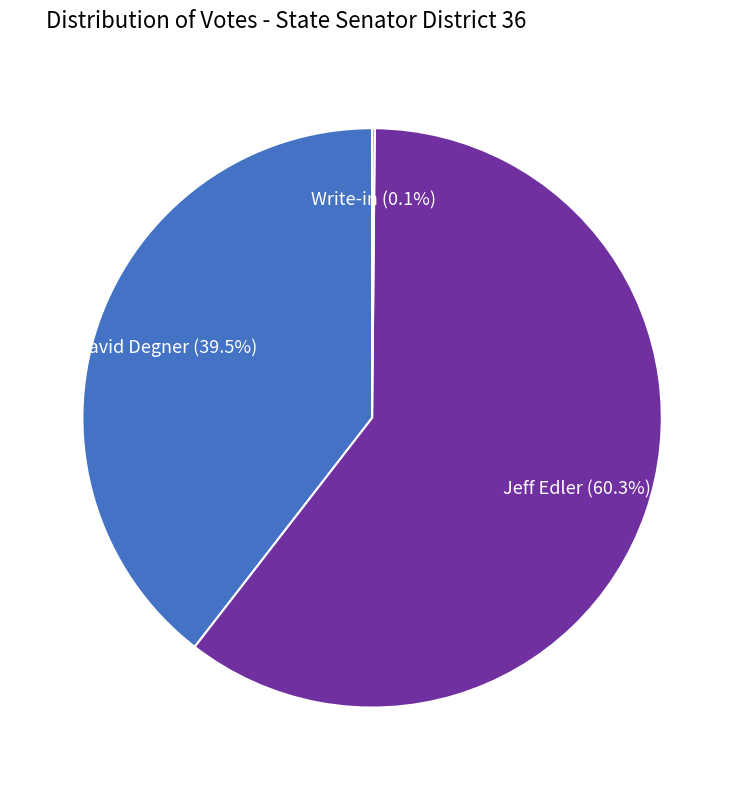

Is there any slice that represents more than half of the pie?

Yes